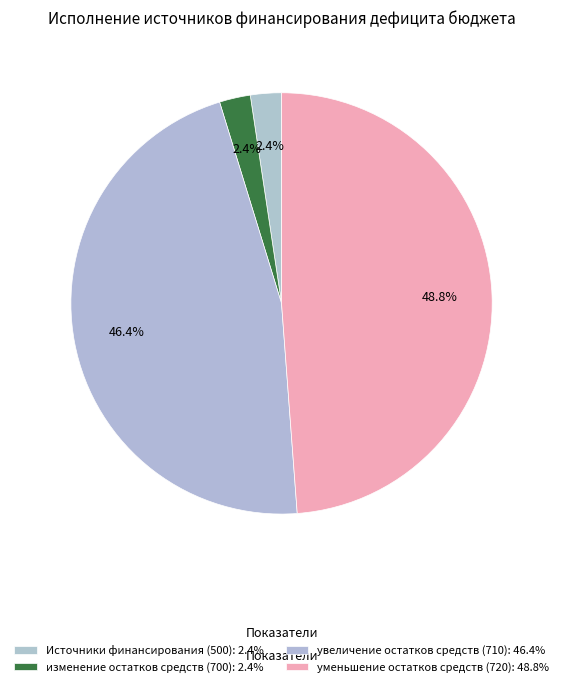

Count the number of slices in the pie.

4